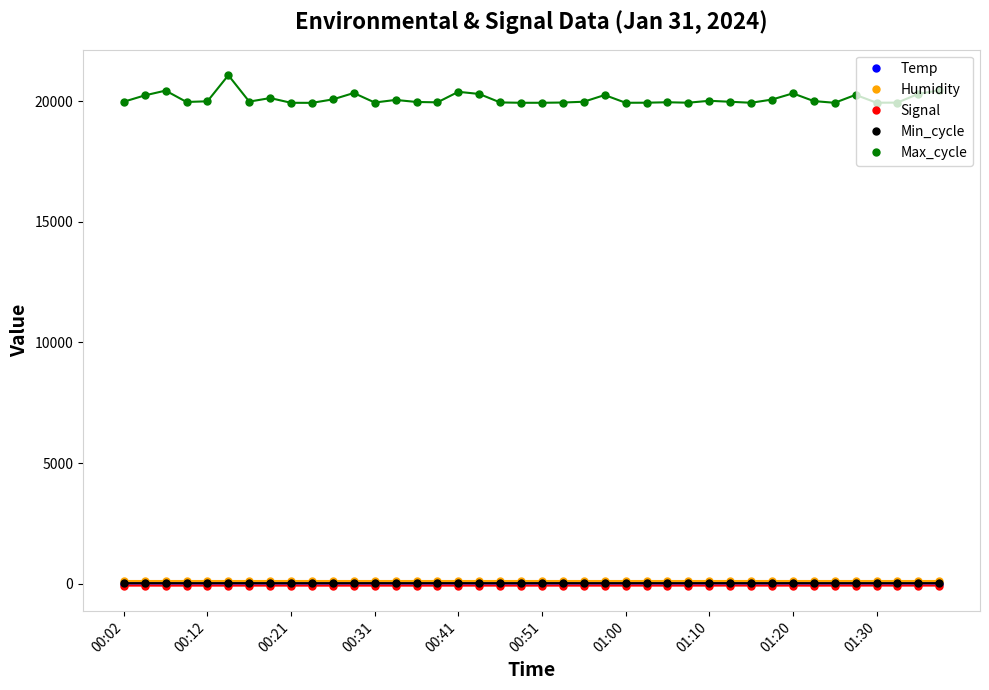

Which series has the largest total across all categories?

Max_cycle